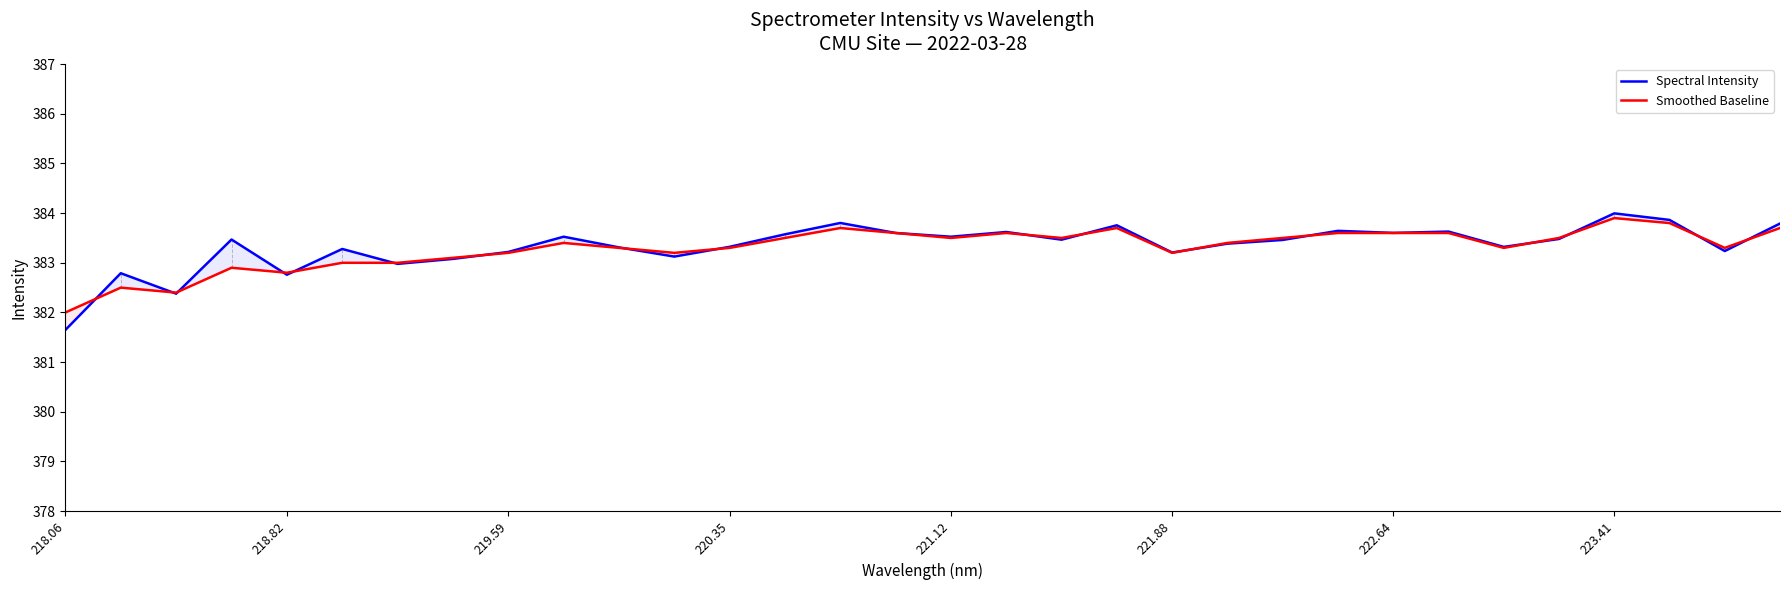

What is the minimum value shown in the chart?

381.6